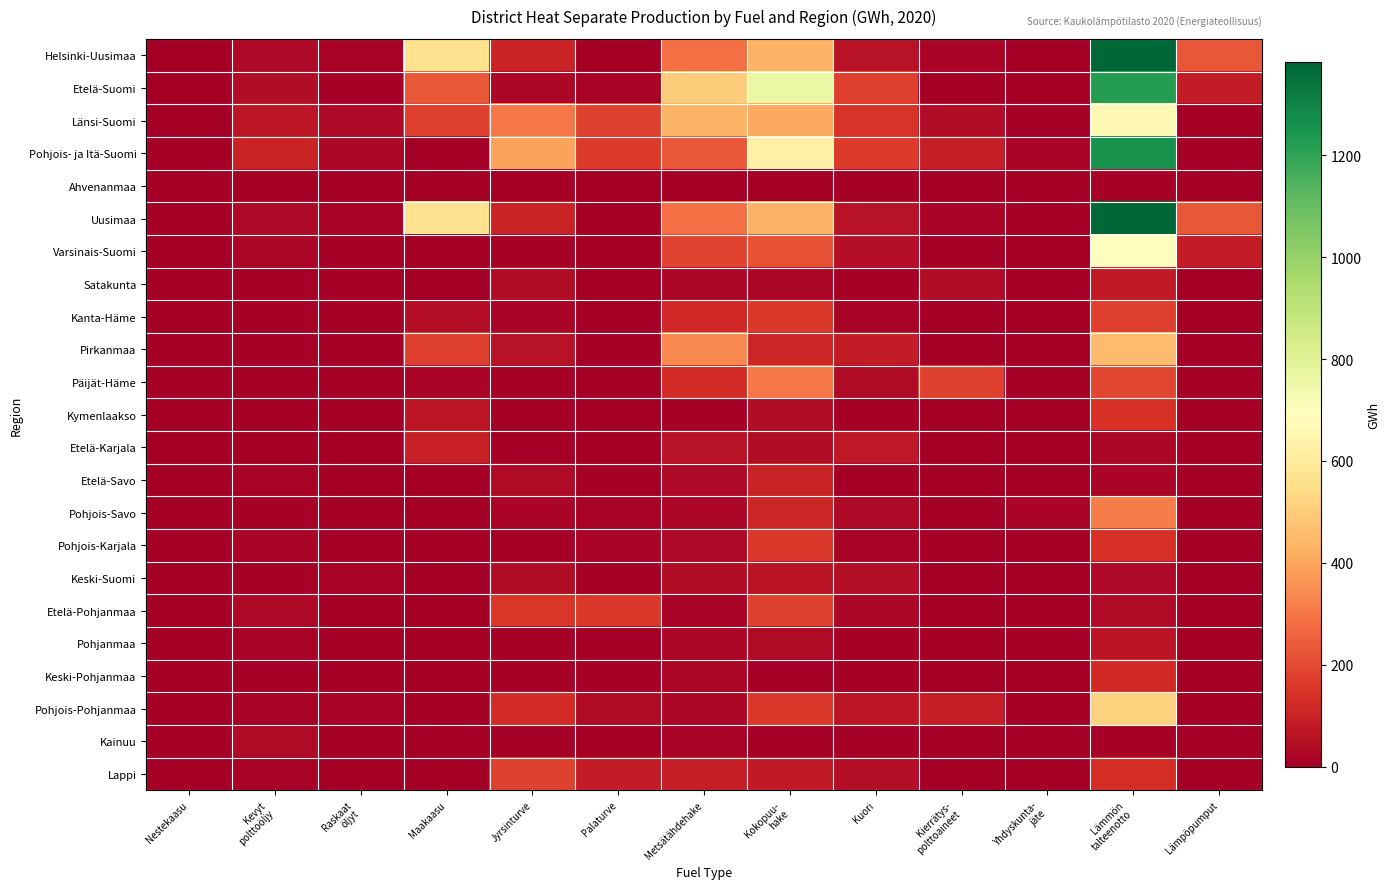

Rank the series at Raskaat öljyt from lowest to highest value.

Pirkanmaa, Päijät-Häme, Kymenlaakso, Etelä-Karjala, Etelä-Savo, Pohjanmaa, Keski-Pohjanmaa, Pohjois-Savo, Kainuu, Lappi, Varsinais-Suomi, Ahvenanmaa, Etelä-Pohjanmaa, Kanta-Häme, Pohjois-Karjala, Satakunta, Etelä-Suomi, Pohjois-Pohjanmaa, Keski-Suomi, Helsinki-Uusimaa, Uusimaa, Pohjois- ja Itä-Suomi, Länsi-Suomi